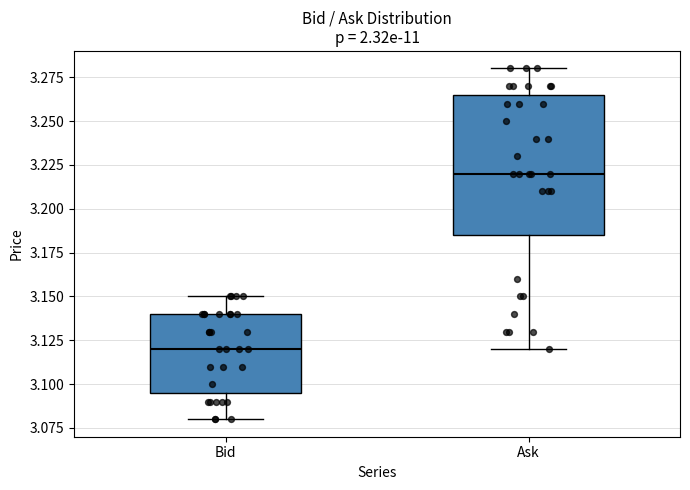

Which box has the highest median line?

Ask